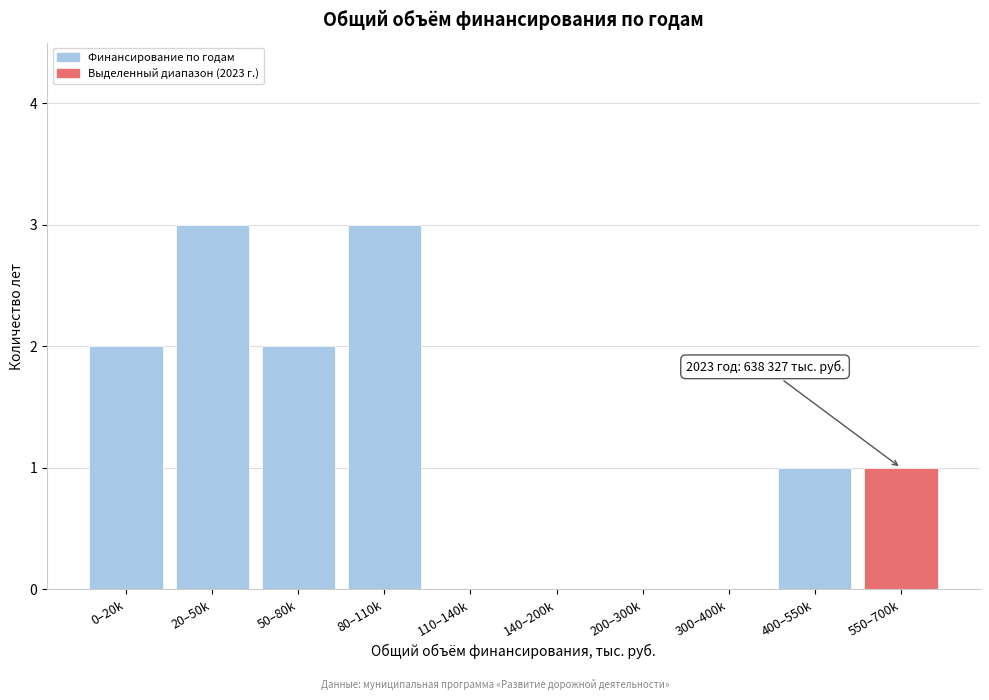

Reading right to left, extract all data points from this chart.

550–700k=1	400–550k=1	300–400k=0	200–300k=0	140–200k=0	110–140k=0	80–110k=3	50–80k=2	20–50k=3	0–20k=2